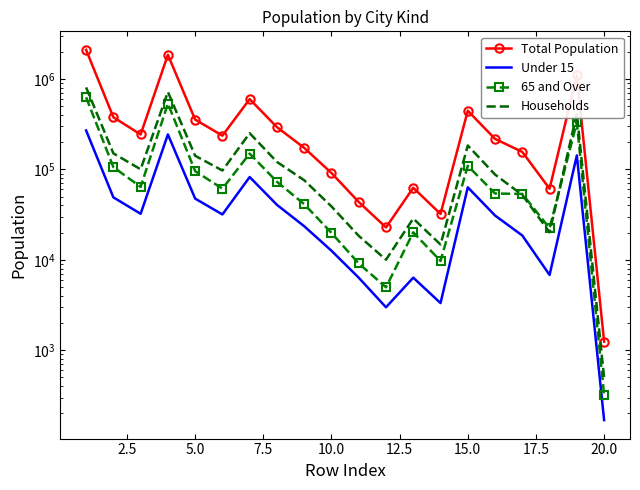

Is this an area chart (filled region under the line)?

No